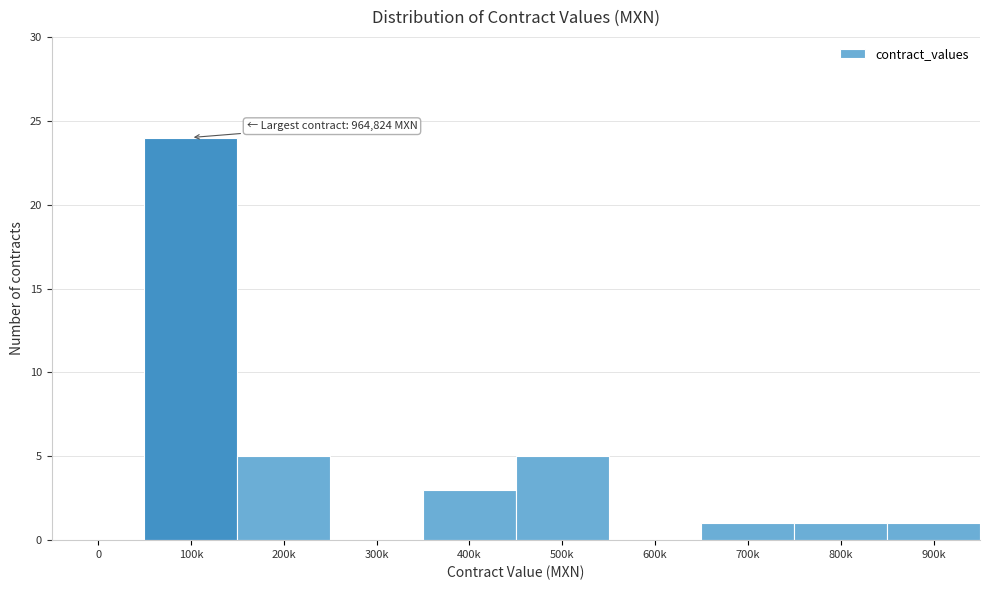

Reading right to left, extract all data points from this chart.

900k=1	800k=1	700k=1	600k=0	500k=5	400k=3	300k=0	200k=5	100k=24	0=0